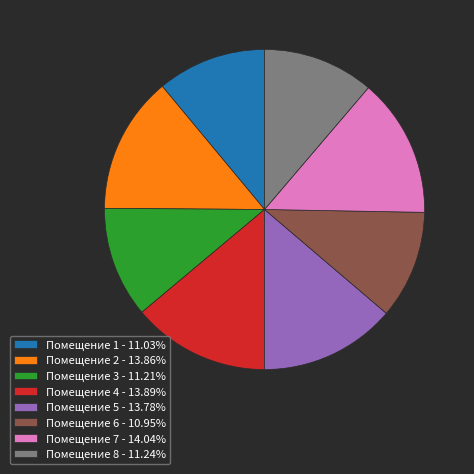

Count the number of slices in the pie.

8